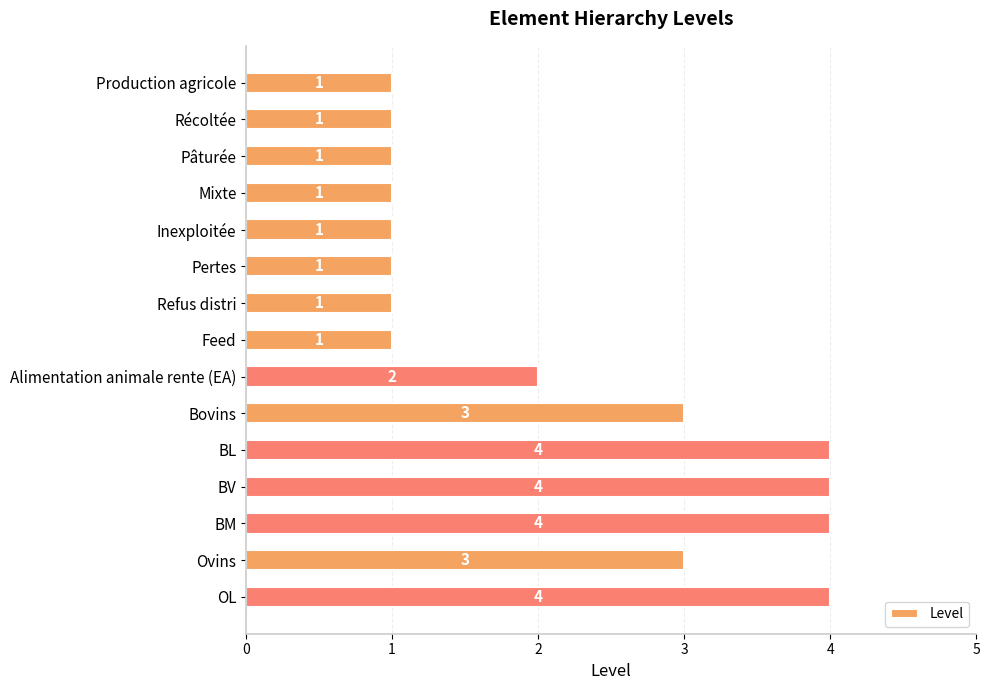

What is the change in value from Inexploitée to Ovins?

+2